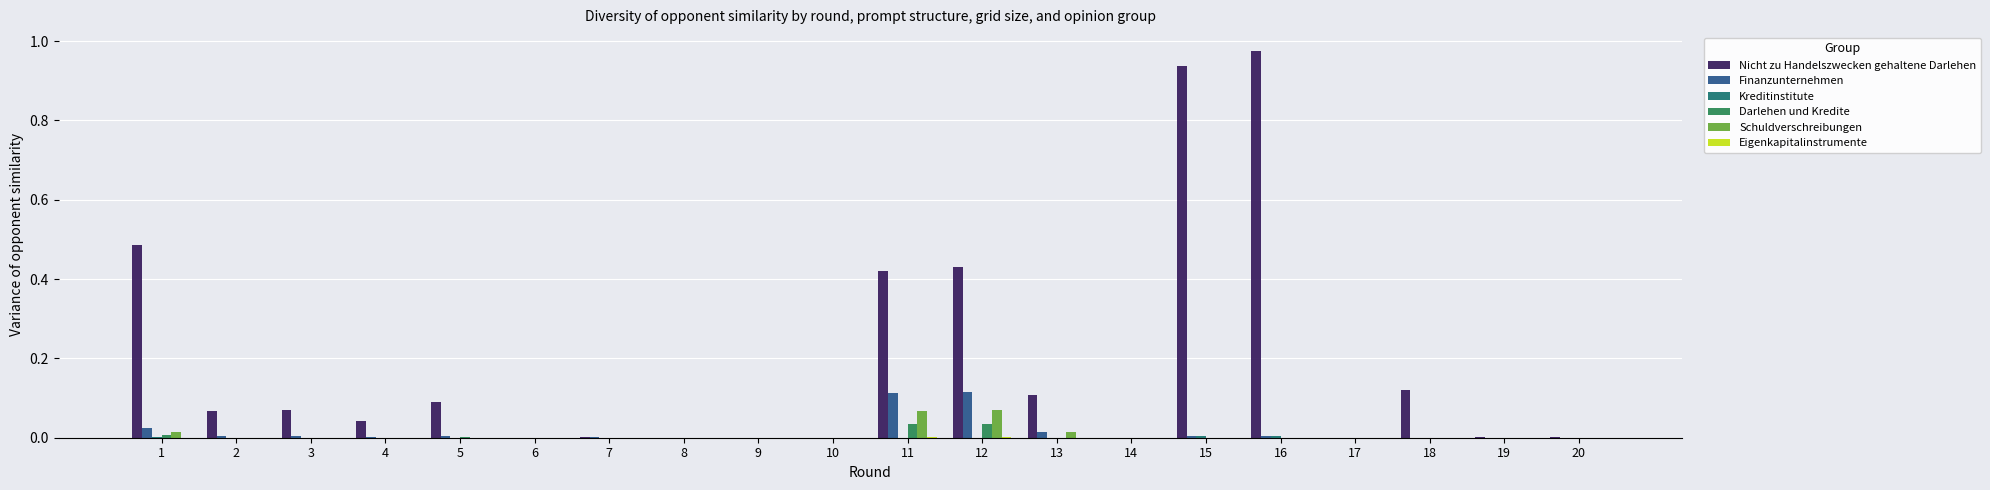

Reading right to left, extract all data points from this chart.

Nicht zu Handelszwecken gehaltene Darlehen: 0.0	0.0	0.1	0.0	1.0	0.9	0.0	0.1	0.4	0.4	0.0	0.0	0.0	0.0	0.0	0.1	0.0	0.1	0.1	0.5
Finanzunternehmen: 0.0	0.0	0.0	0.0	0.0	0.0	0.0	0.0	0.1	0.1	0.0	0.0	0.0	0.0	0.0	0.0	0.0	0.0	0.0	0.0
Kreditinstitute: 0.0	0.0	0.0	0.0	0.0	0.0	0.0	0.0	0.0	0.0	0.0	0.0	0.0	0.0	0.0	0.0	0.0	0.0	0.0	0.0
Darlehen und Kredite: 0.0	0.0	0.0	0.0	0.0	0.0	0.0	0.0	0.0	0.0	0.0	0.0	0.0	0.0	0.0	0.0	0.0	0.0	0.0	0.0
Schuldverschreibungen: 0.0	0.0	0.0	0.0	0.0	0.0	0.0	0.0	0.1	0.1	0.0	0.0	0.0	0.0	0.0	0.0	0.0	0.0	0.0	0.0
Eigenkapitalinstrumente: 0.0	0.0	0.0	0.0	0.0	0.0	0.0	0.0	0.0	0.0	0.0	0.0	0.0	0.0	0.0	0.0	0.0	0.0	0.0	0.0